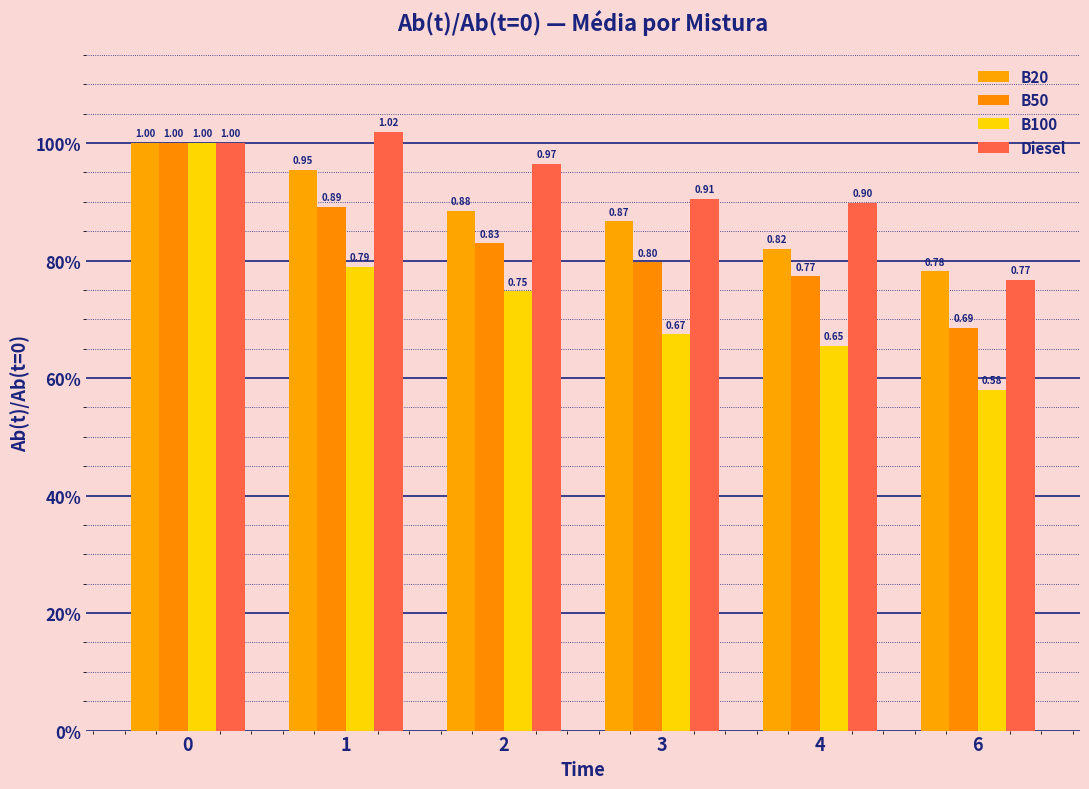

What is the sum of all B100 values?

4.4